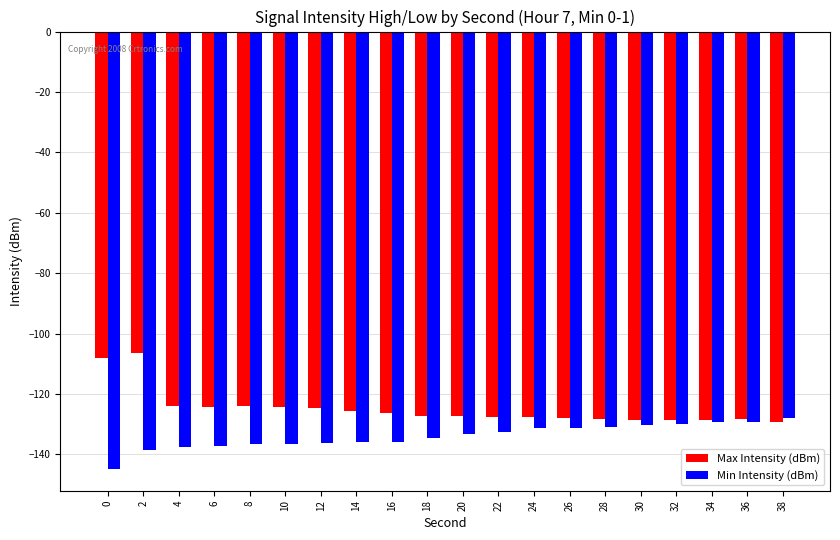

How many categories are shown in the chart?

20